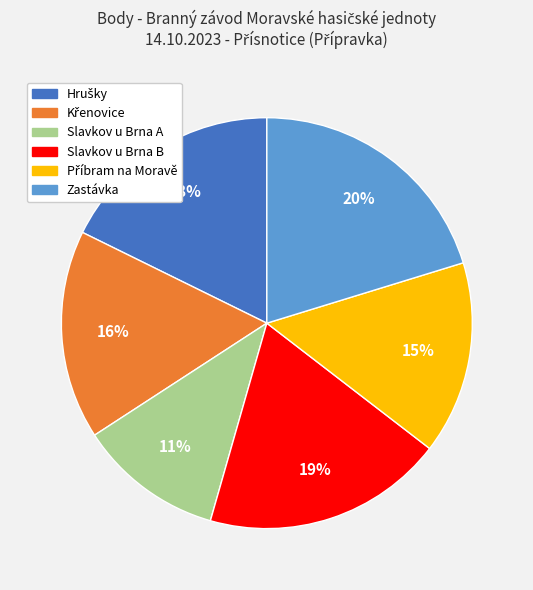

The Slavkov u Brna A slice represents 11% of the pie. True or false?

True